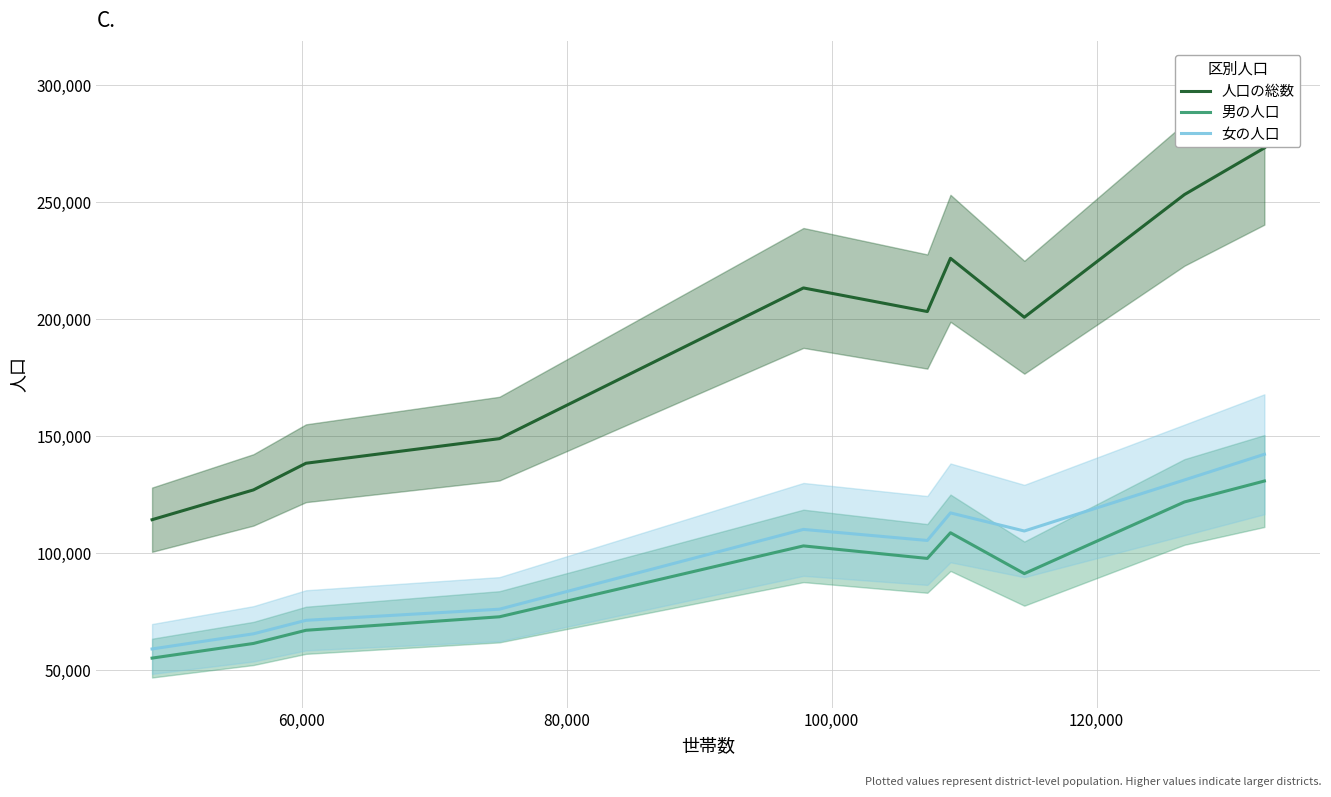

How many categories are shown in the chart?

10